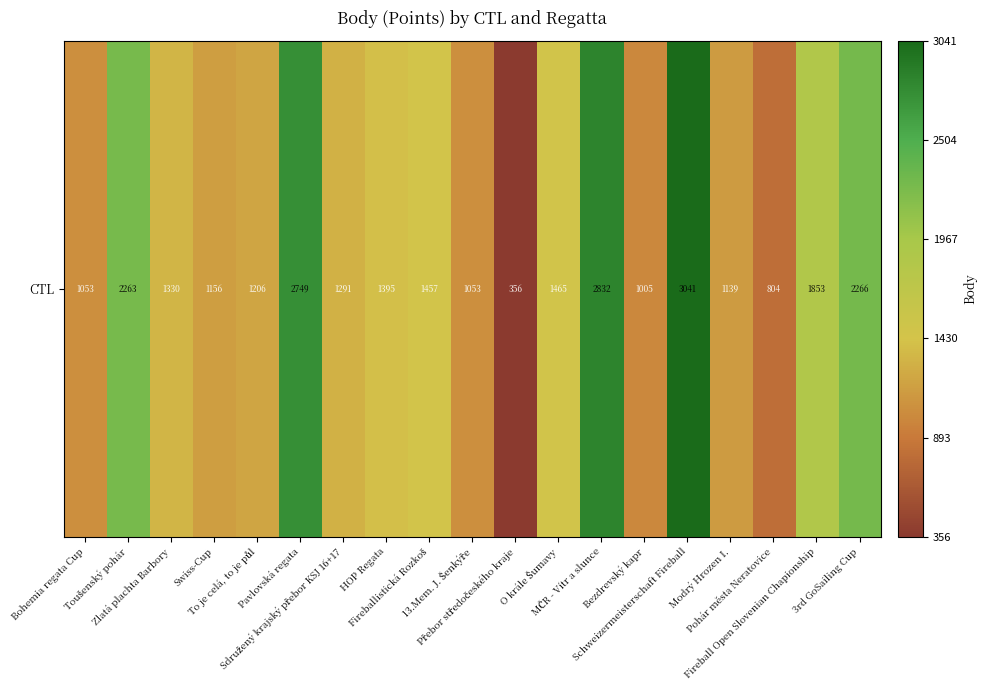

Which has a higher value, 3rd GoSailing Cup or Přebor středočeského kraje?

3rd GoSailing Cup